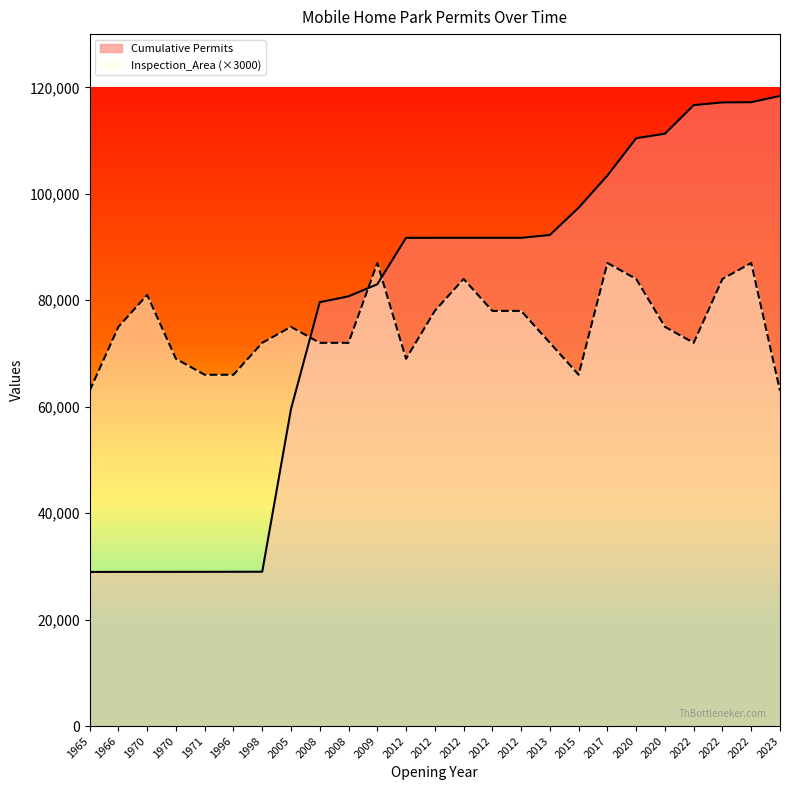

How many categories are shown in the chart?

25